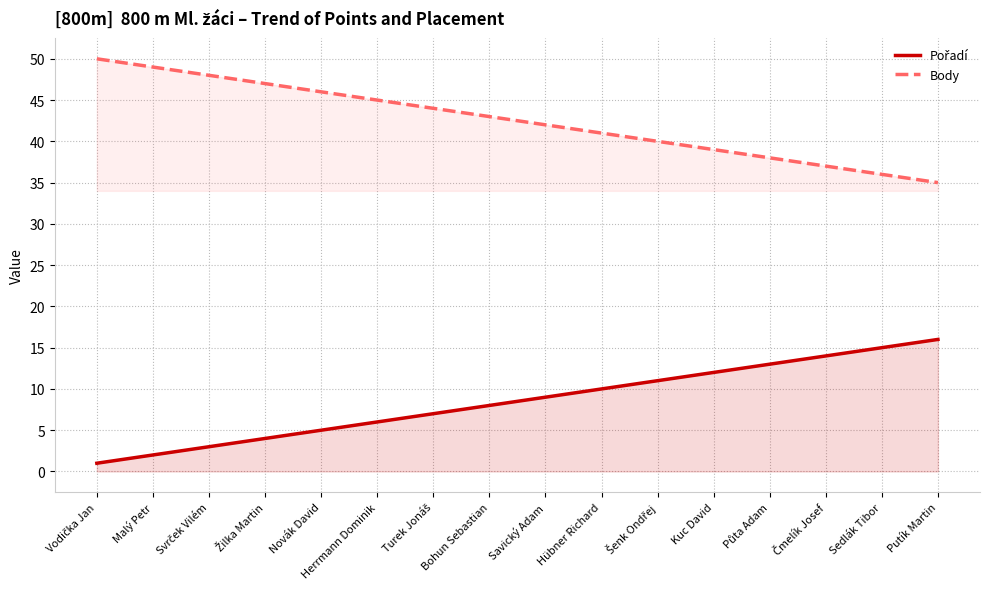

List the labels in order of Pořadí value, smallest first.

Vodička Jan, Malý Petr, Svrček Vilém, Žilka Martin, Novák David, Herrmann Dominik, Turek Jonáš, Bohun Sebastian, Savický Adam, Hübner Richard, Šenk Ondřej, Kuc David, Půta Adam, Čmelík Josef, Sedlák Tibor, Putík Martin